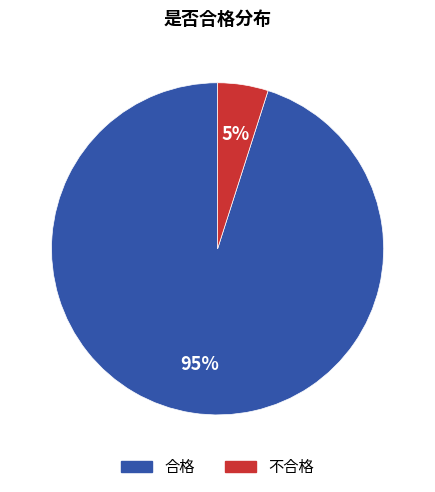

To the nearest percent, what is the average slice percentage?

50%